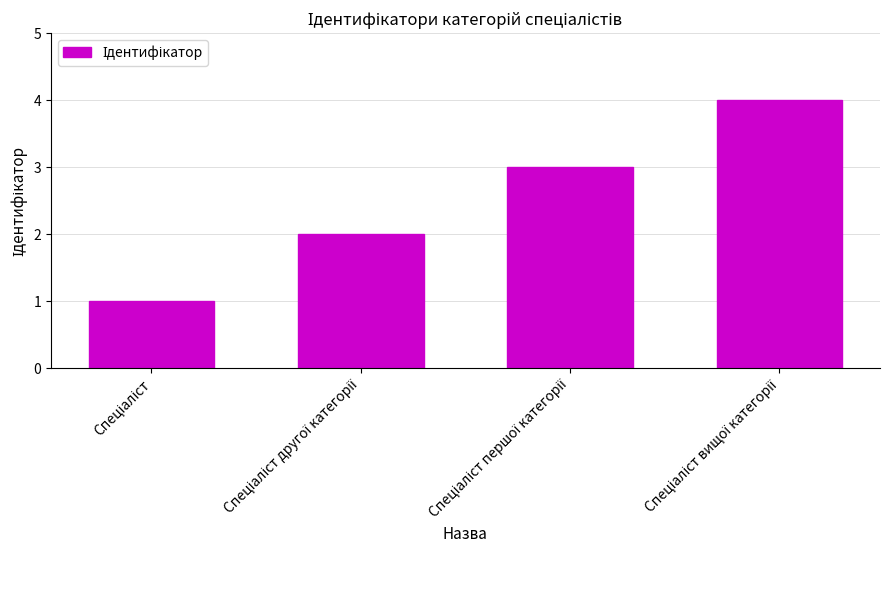

Does the chart contain stacked bars?

No